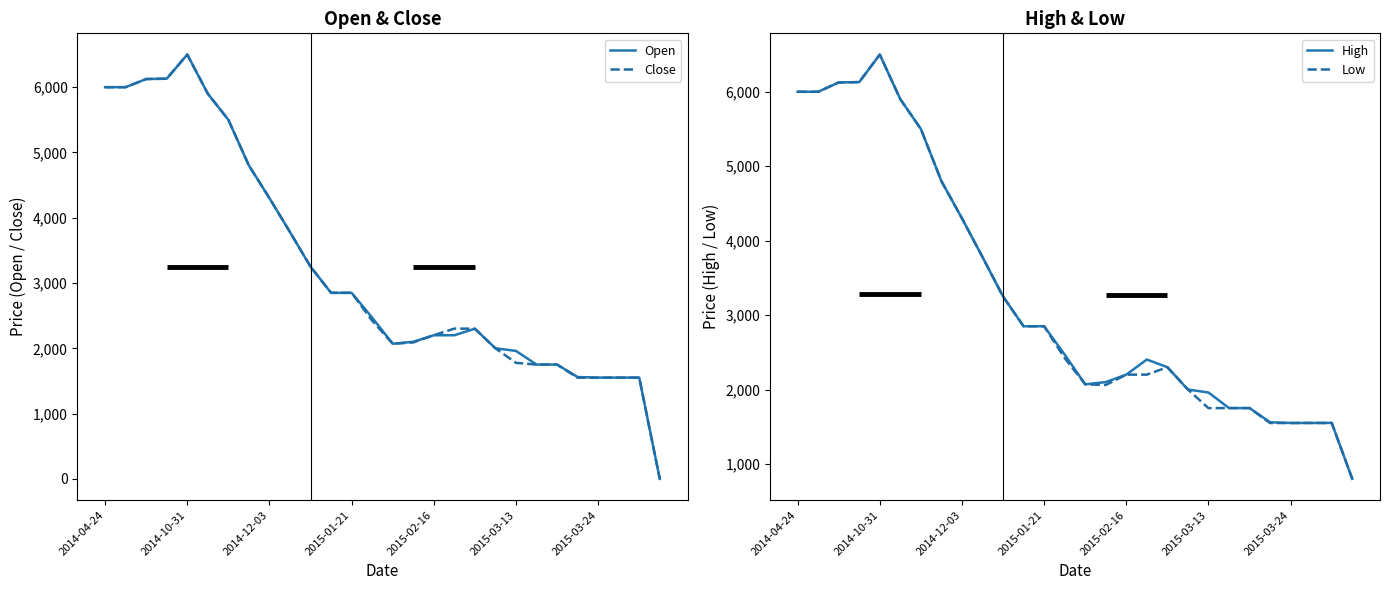

True or false: Open has a value of 3250 at 10.

True